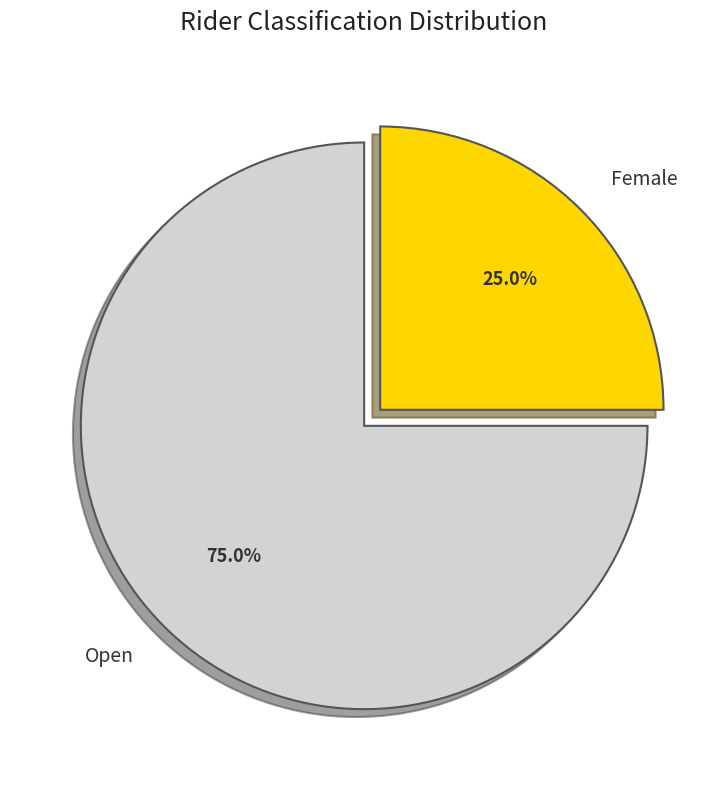

What percentage is NOT represented by Female?

75.0%